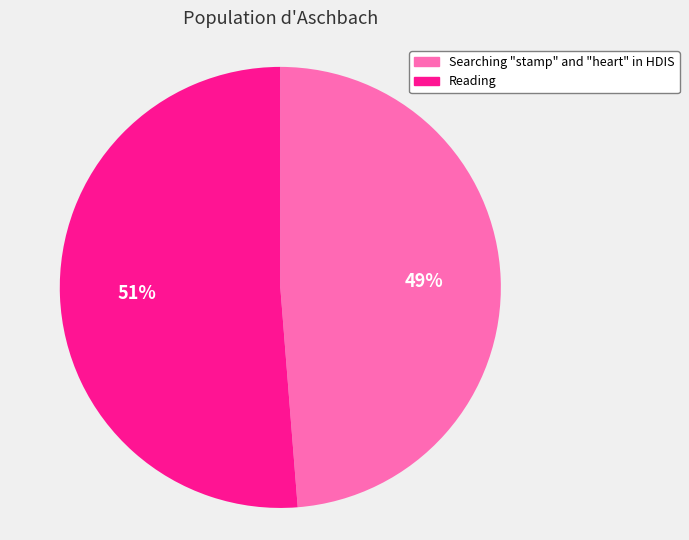

How many segments does this pie chart have?

2